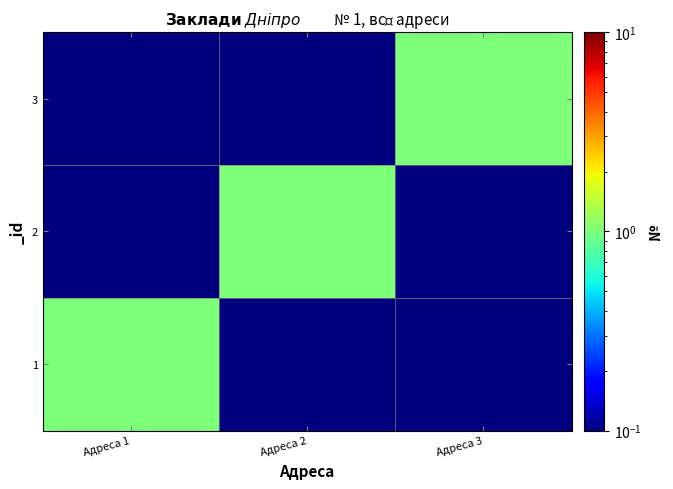

Reading left to right, transcribe all the data shown in this chart.

1: Адреса 1=1.0	Адреса 2=0.0	Адреса 3=0.0
2: Адреса 1=0.0	Адреса 2=1.0	Адреса 3=0.0
3: Адреса 1=0.0	Адреса 2=0.0	Адреса 3=1.0